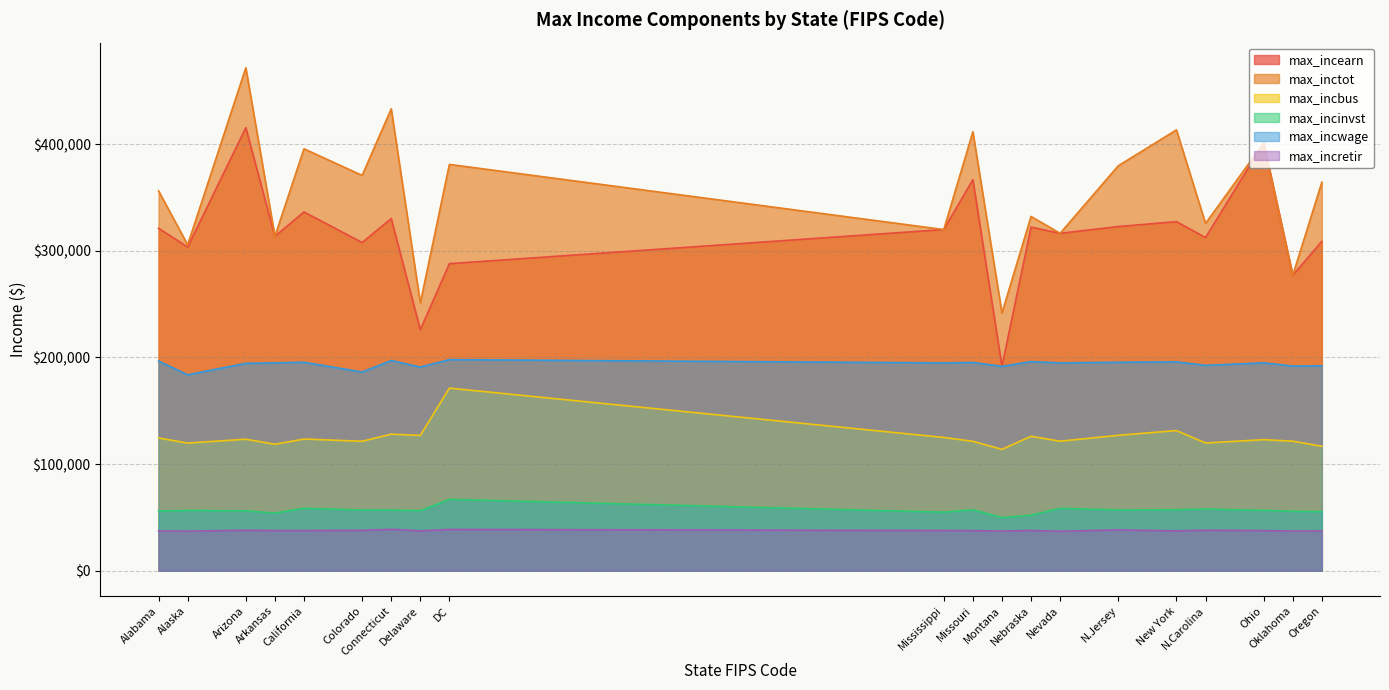

The max_incretir series shows 37079 at 32. True or false?

True